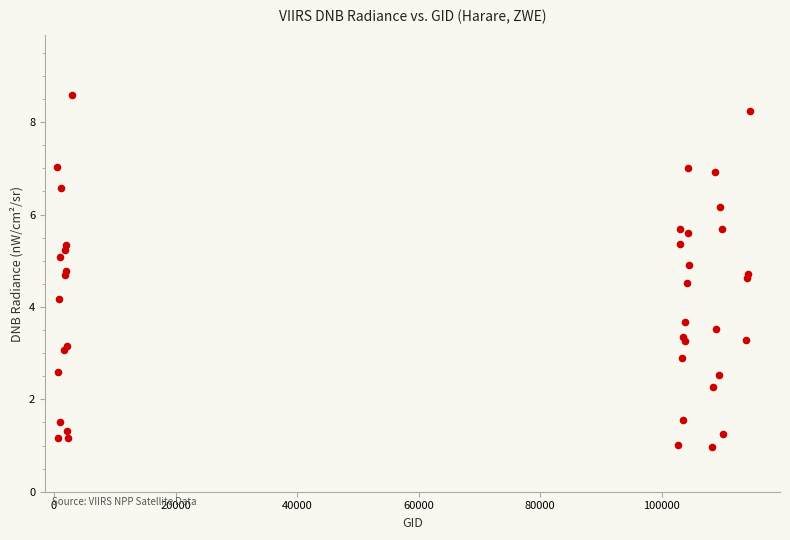

What Y value in the scatter plot is closest to 4?

4.2